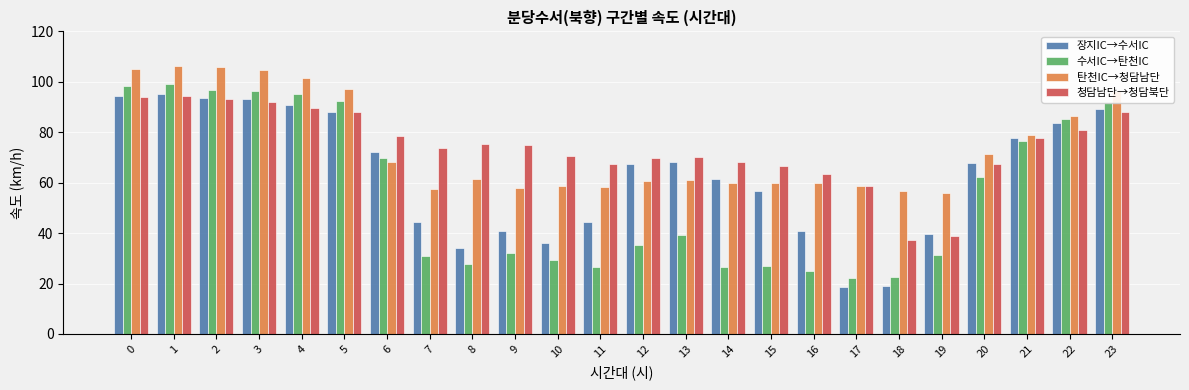

How many bars are there in total?

96